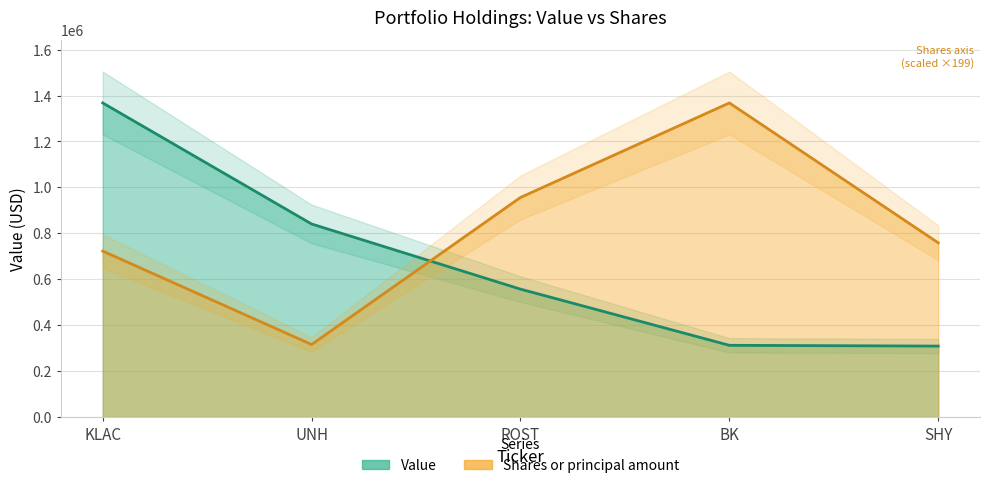

Between which two adjacent categories do Shares or principal amount and Value first intersect?

UNH and ROST